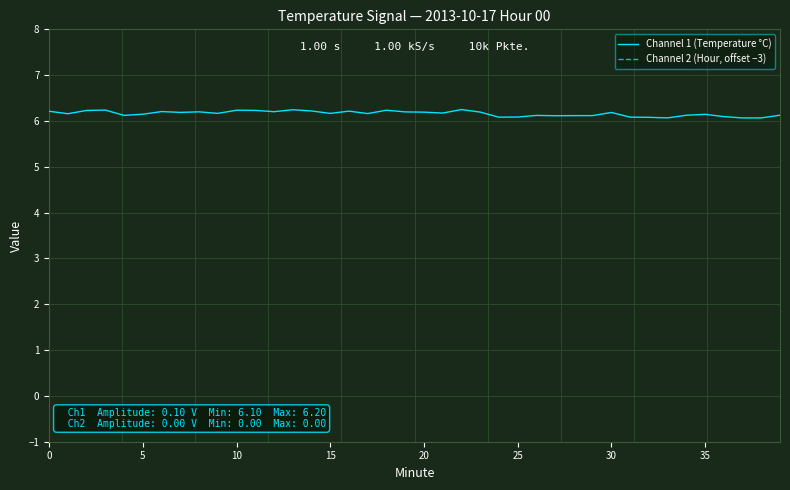

In Channel 2 (Hour, offset −3), how many points are higher than both neighbors (excluding endpoints)?

12